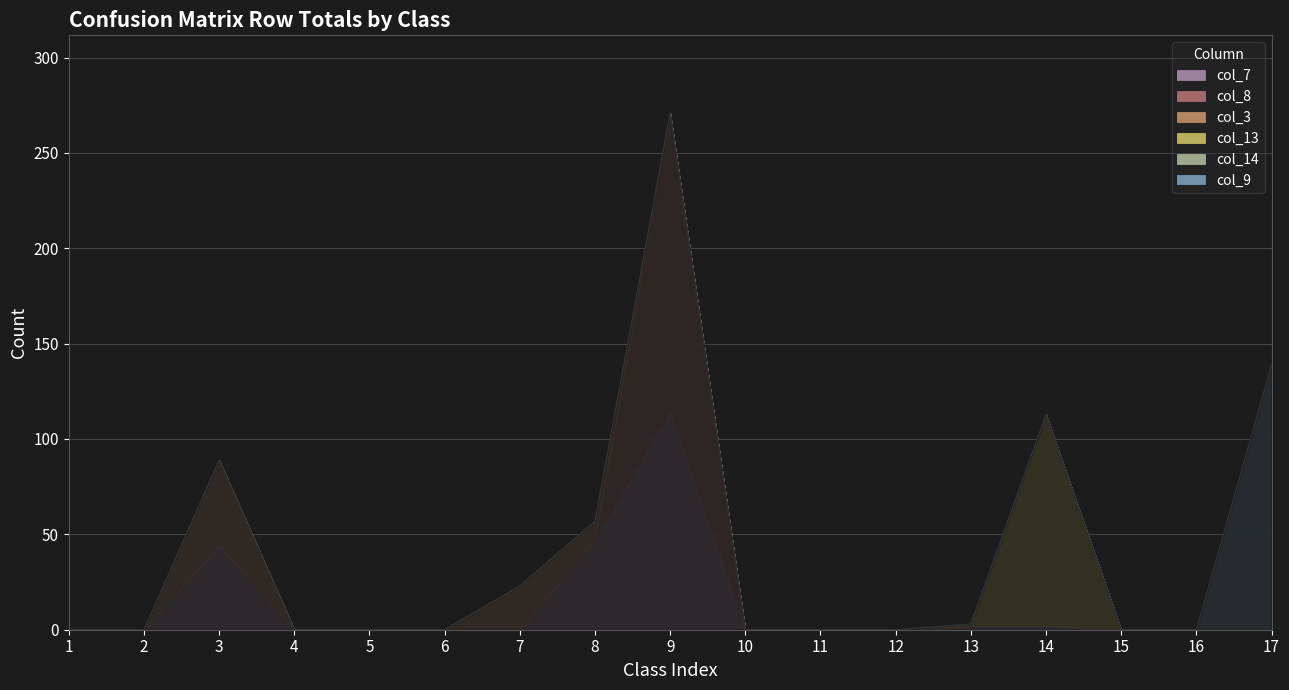

After their last crossing, which series has the higher values: col_7 or col_13?

col_13